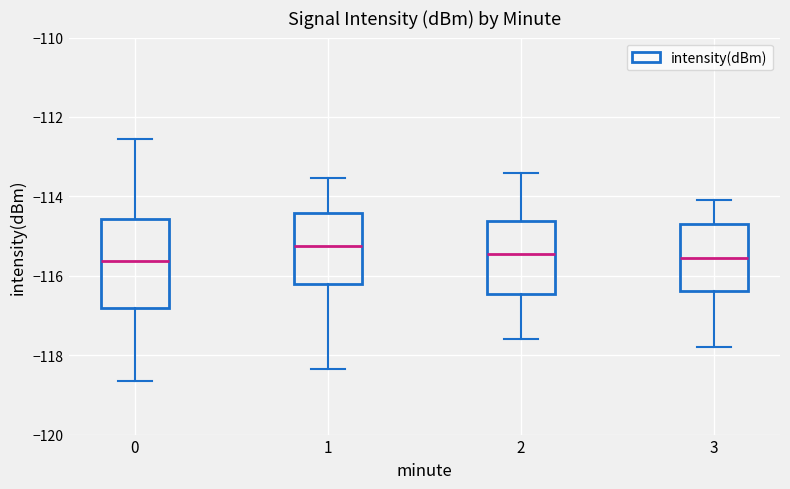

Comparing the boxes themselves (not the whiskers), which one is the tallest?

0